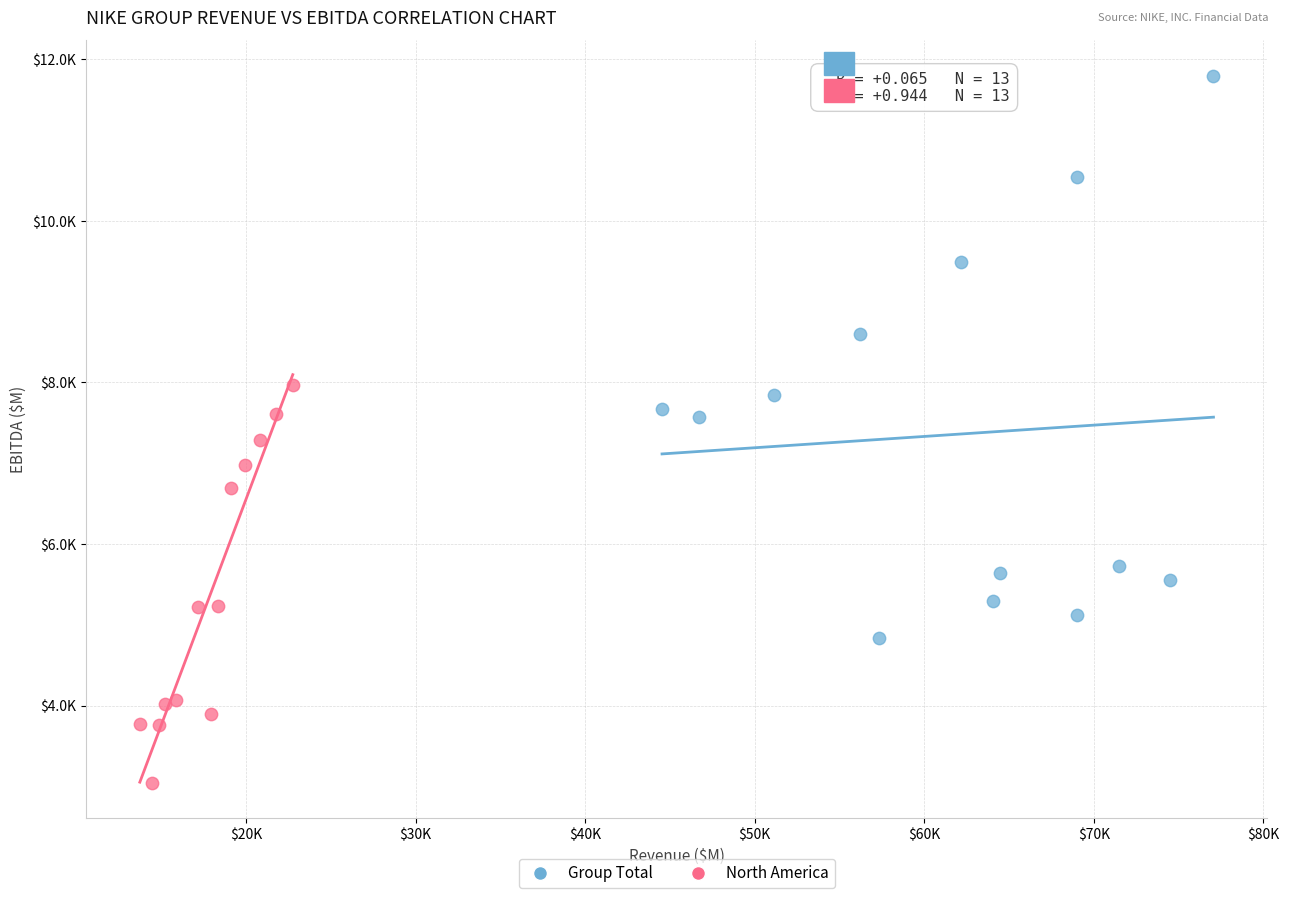

What are all the series names shown in the legend?

Group Total, North America